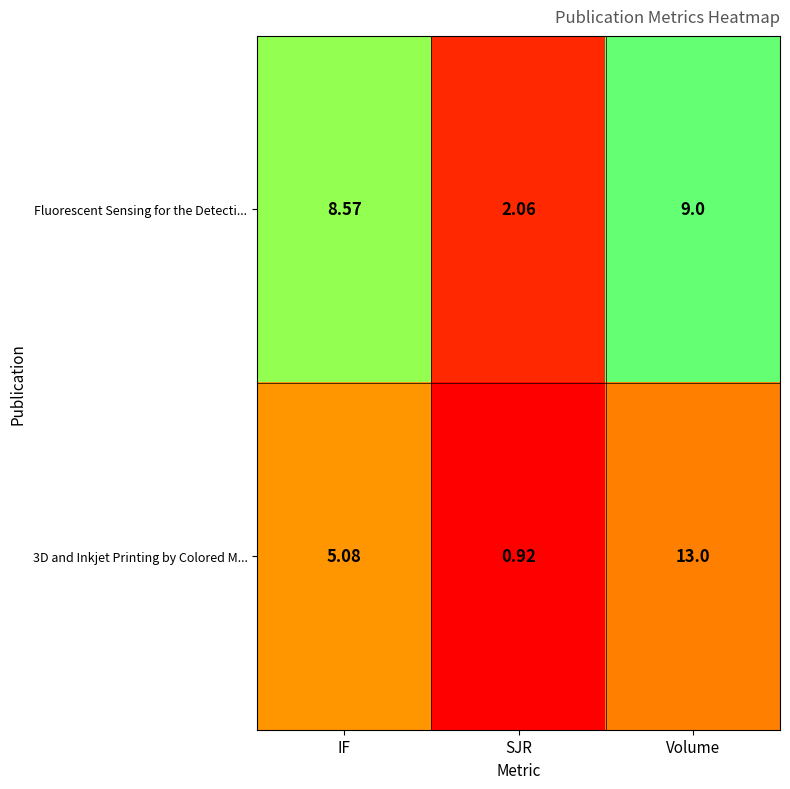

At which category is the sum across all series the highest?

Volume